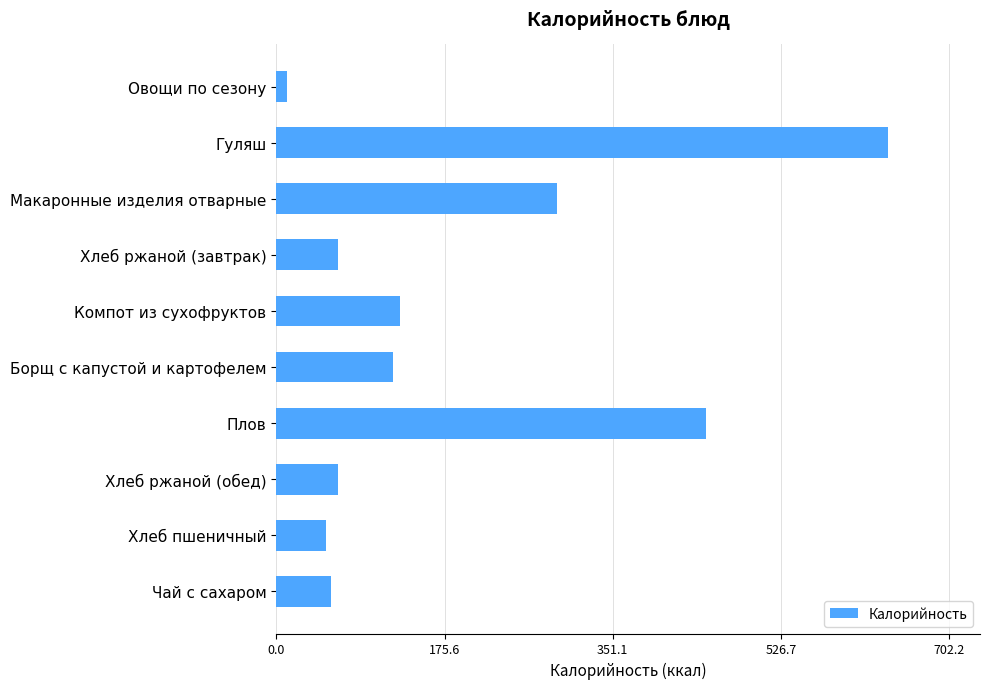

How many bars are there in total?

10